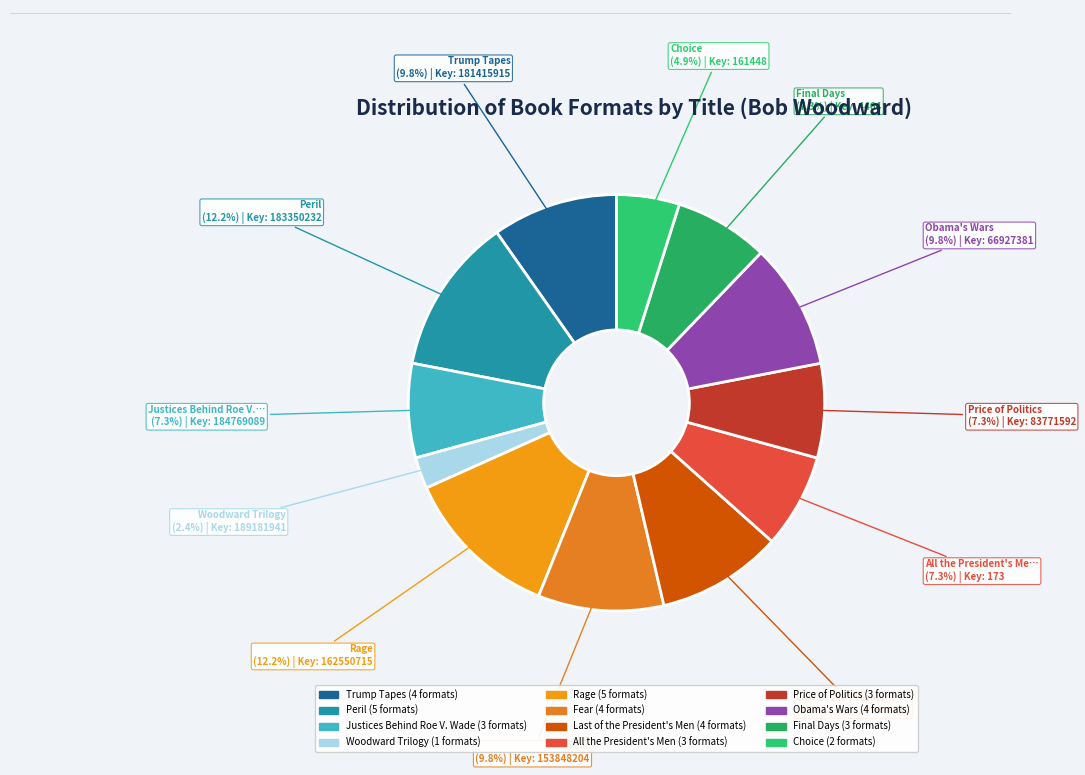

Between Fear and Obama's Wars, which is larger?

Fear